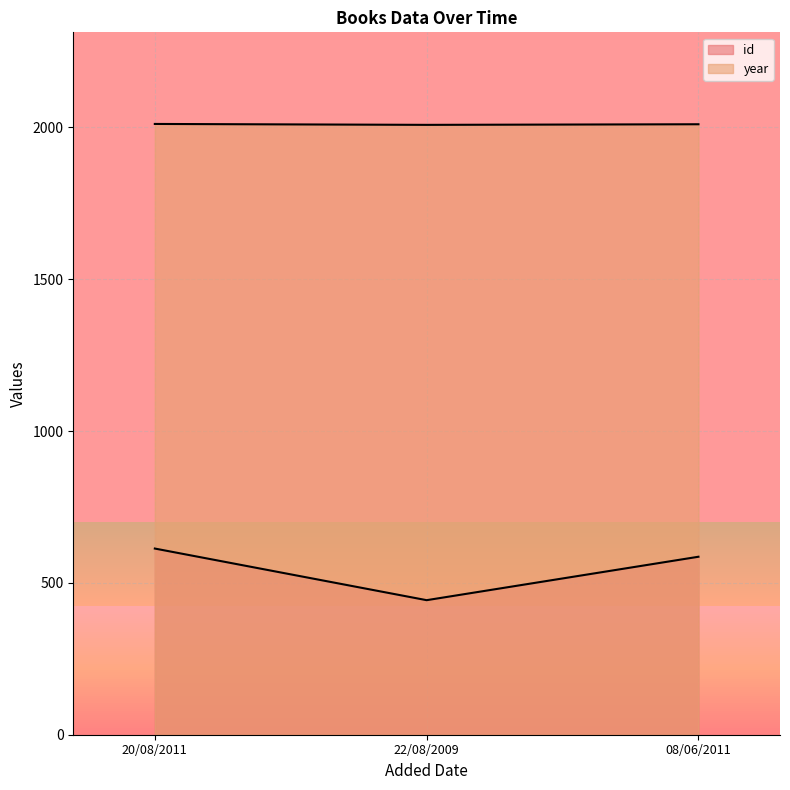

What is the lowest value of the year series?

2008